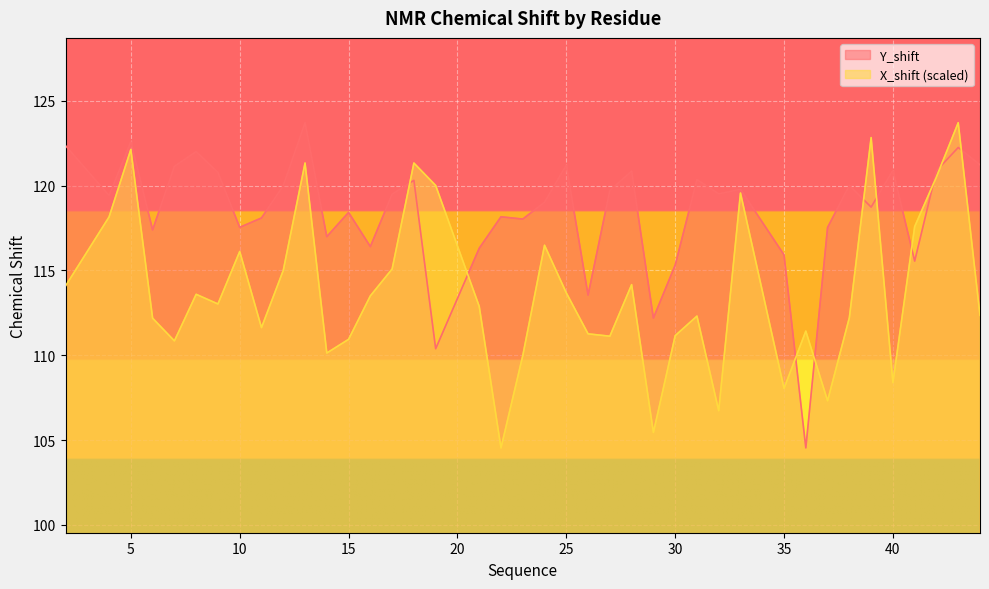

Reading right to left, what are all the values shown in this chart?

Y_shift: 44=121.2	43=122.2	42=120.9	41=115.6	40=120.9	39=118.7	38=120.0	37=117.5	36=104.5	35=115.9	33=119.8	32=119.5	31=120.4	30=115.3	29=112.2	28=120.9	27=119.7	26=113.5	25=121.2	24=119.0	23=118.0	22=118.2	21=116.3	19=110.4	18=120.3	17=119.5	16=116.4	15=118.4	14=117.0	13=123.7	12=120.0	11=118.1	10=117.5	9=120.8	8=122.0	7=121.1	6=117.4	5=122.6	4=119.4	2=122.4
X_shift: 44=112.4	43=123.7	42=120.5	41=117.6	40=108.4	39=122.8	38=112.2	37=107.3	36=111.4	35=108.0	33=119.6	32=106.7	31=112.3	30=111.2	29=105.4	28=114.2	27=111.1	26=111.3	25=113.7	24=116.5	23=110.0	22=104.5	21=112.9	19=120.0	18=121.3	17=115.1	16=113.5	15=110.9	14=110.1	13=121.3	12=115.0	11=111.6	10=116.1	9=113.0	8=113.6	7=110.8	6=112.2	5=122.1	4=118.2	2=114.1